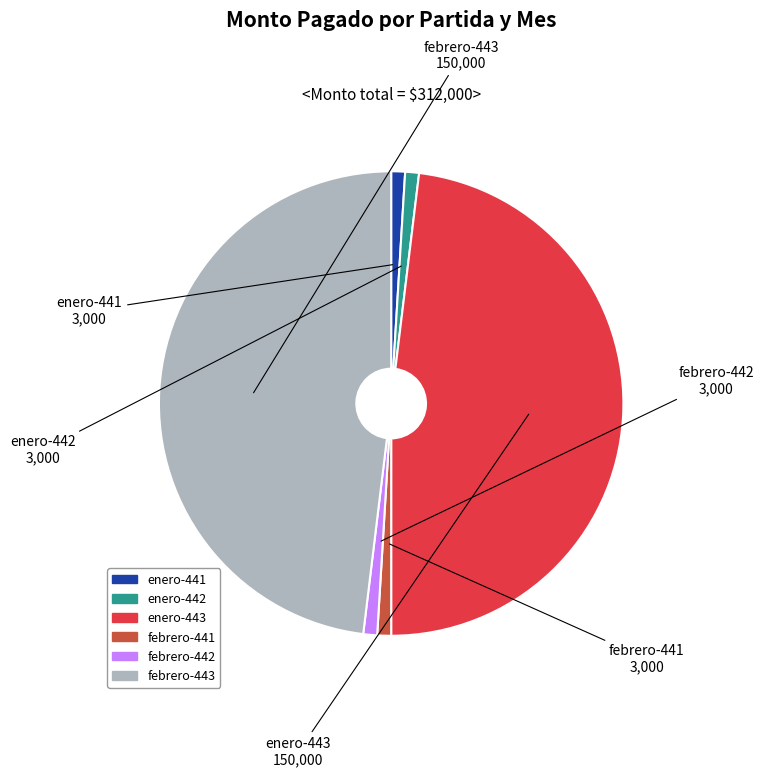

Is the sum of enero-442 and febrero-442 greater than half?

No